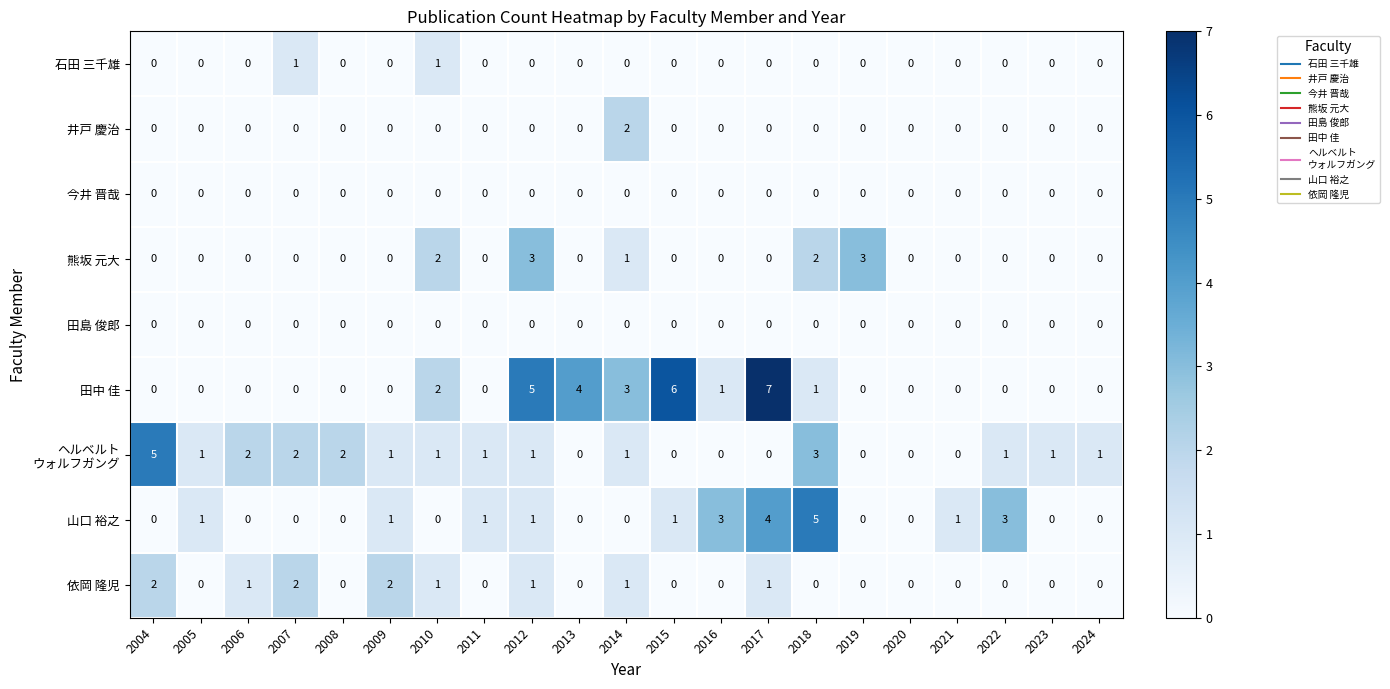

What is the total value across all series at 2012?

11